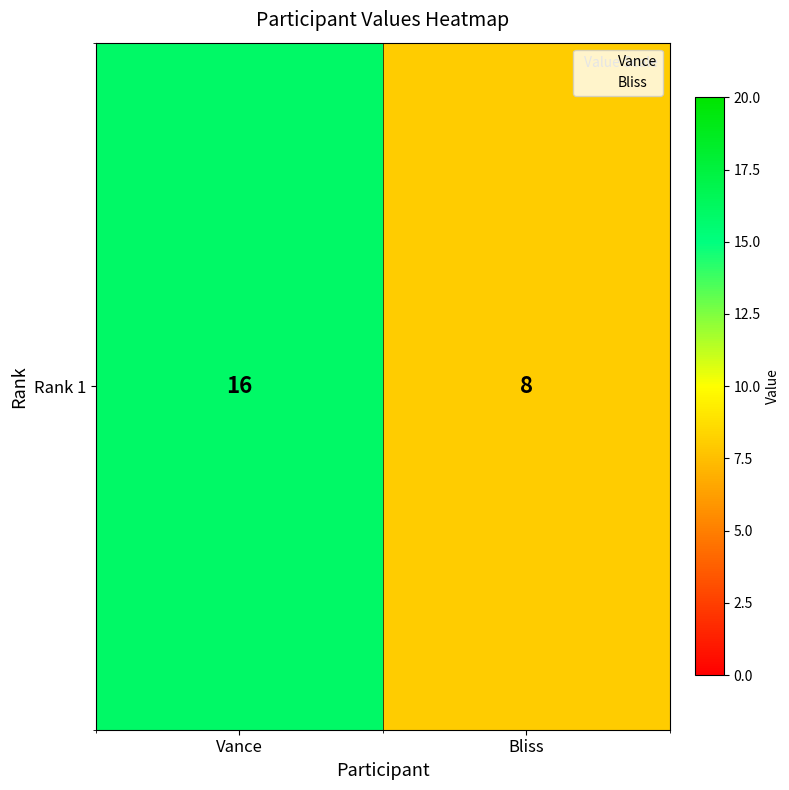

Count the number of categories in the chart.

2